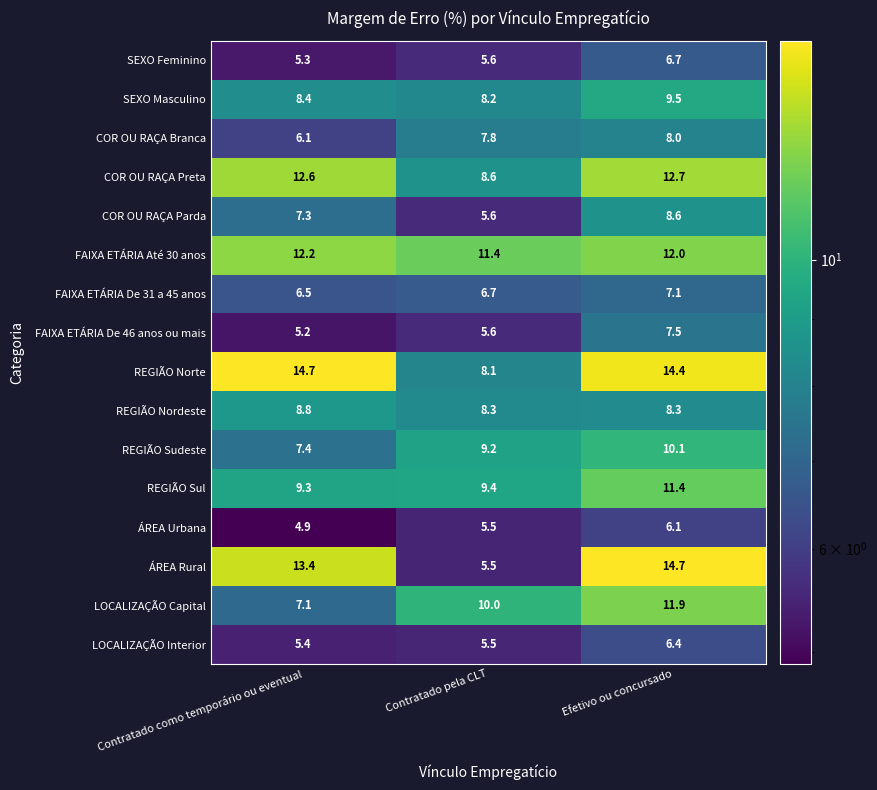

Which series has the largest range (max minus min)?

ÁREA Rural